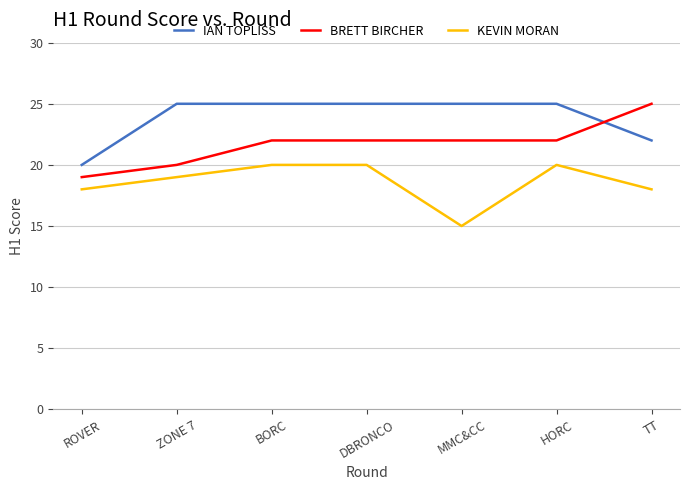

True or false: KEVIN MORAN and IAN TOPLISS intersect in this chart.

False